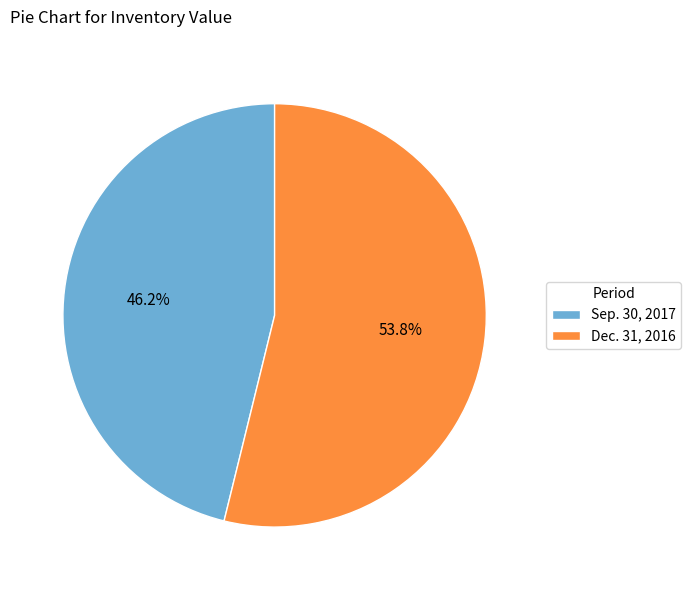

What is the ratio of the value at Dec. 31, 2016 to the value at Sep. 30, 2017?

1.2